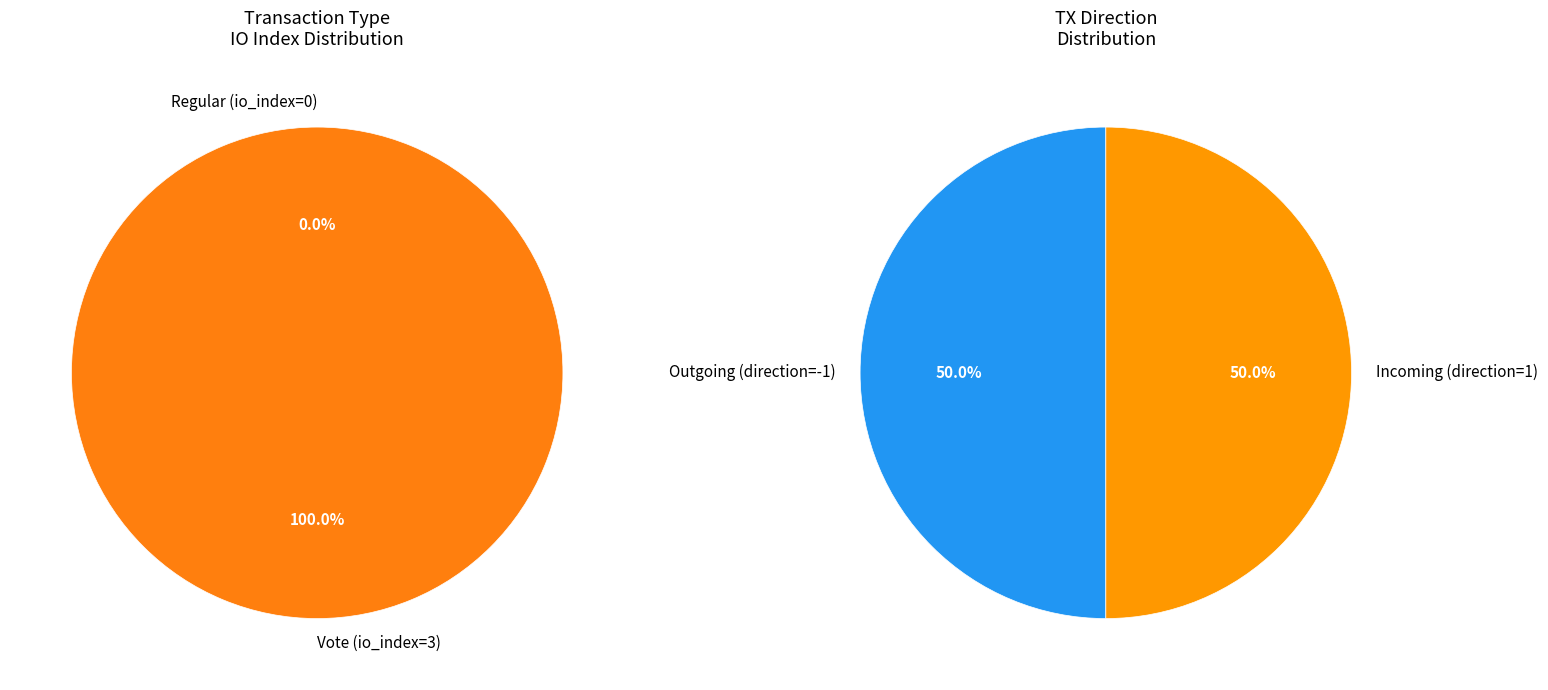

Rank the categories by value from lowest to highest.

Regular (io_index=0), Vote (io_index=3)